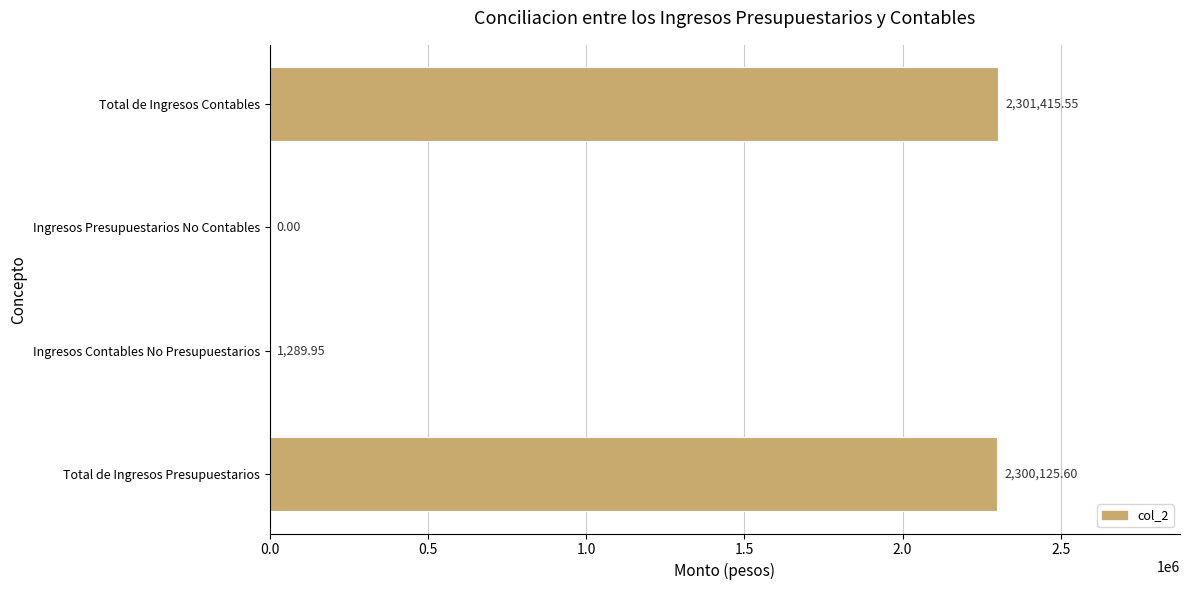

At which category does the chart reach its peak across all series?

Total de Ingresos Contables